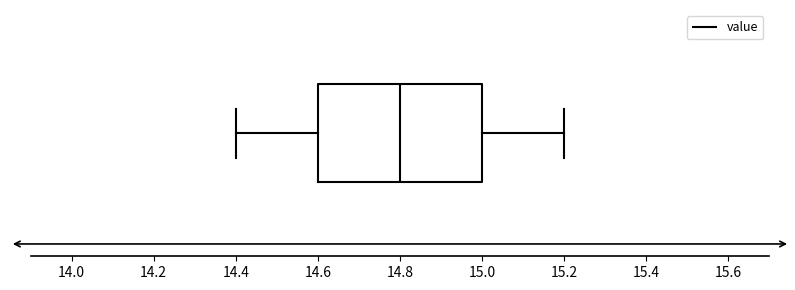

Read this box plot against the x-axis: the position of the median line, the range covered by the box, and the ends of both whiskers. The values are not printed on the chart, so give them approximately, as read against the axis.

median 14.8, box 14.6 to 15.0, whiskers 14.4 to 15.2